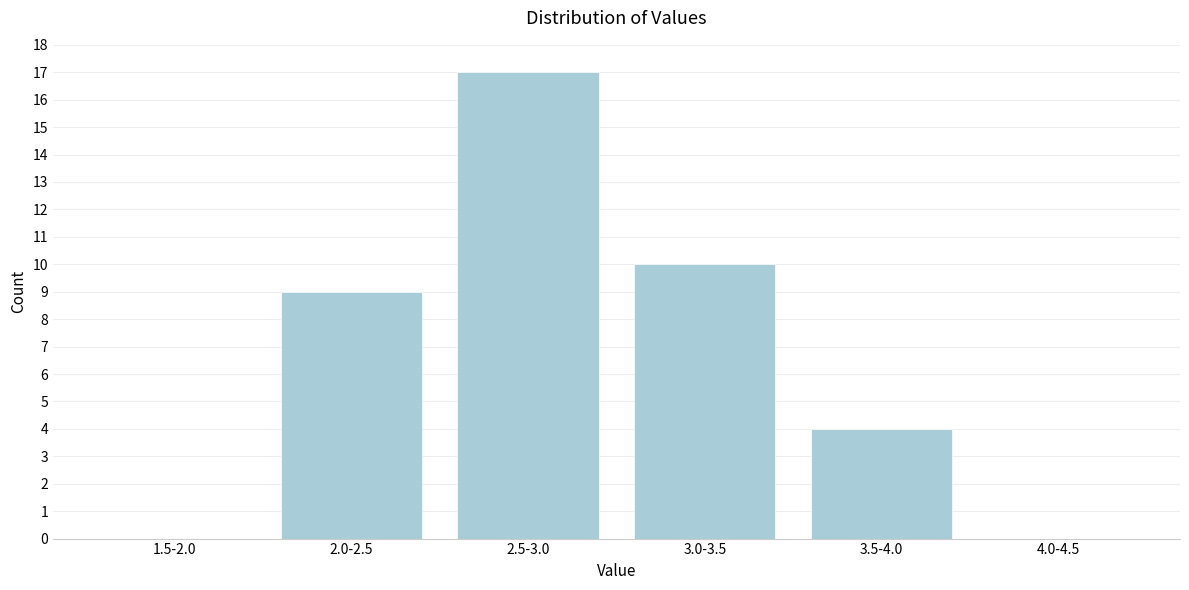

Reading right to left, transcribe all the data shown in this chart.

4.0-4.5=0	3.5-4.0=4	3.0-3.5=10	2.5-3.0=17	2.0-2.5=9	1.5-2.0=0